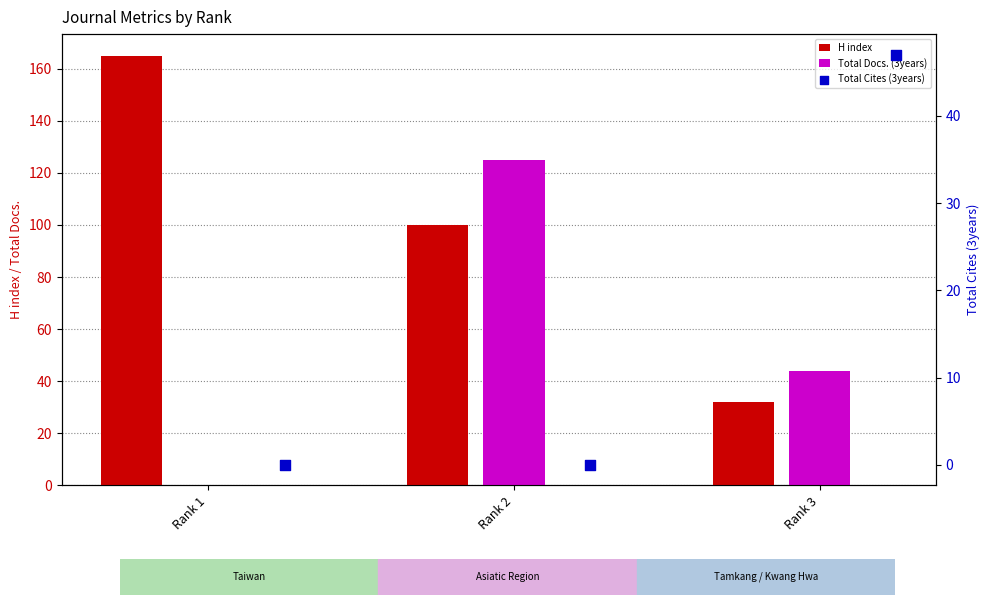

Is the value of Total Cites (3years) at Rank 2 greater than the value of Total Docs. (3years) at Rank 1?

No